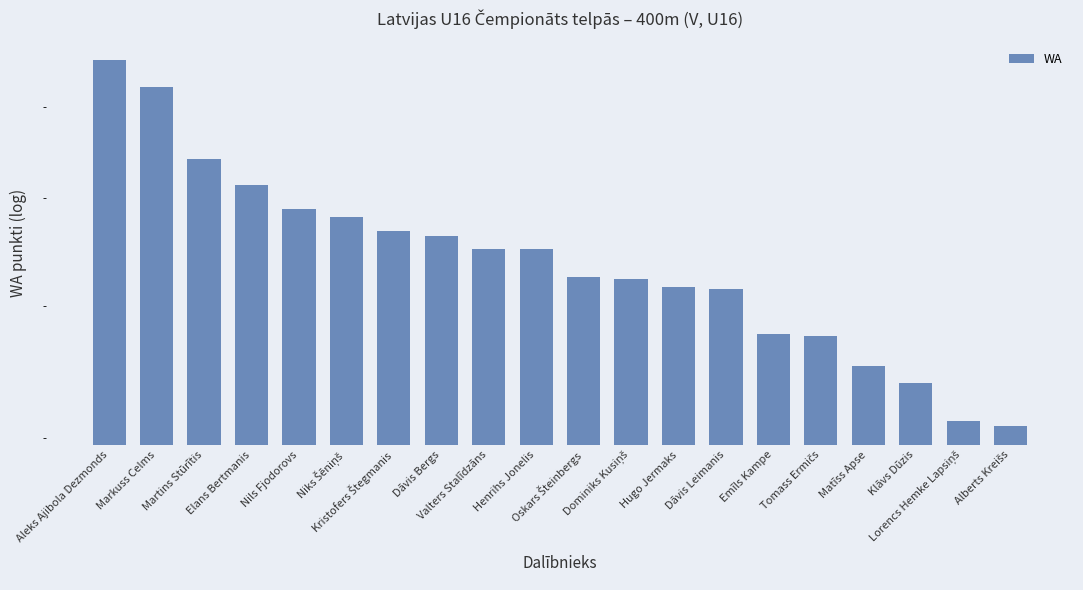

Reading right to left, transcribe all the data shown in this chart.

Alberts Kreišs=408	Lorencs Hemke Lapsiņš=412	Klāvs Dūzis=439	Matīss Apse=452	Tomass Ermičs=475	Emīls Kampe=477	Dāvis Leimanis=515	Hugo Jermaks=516	Dominiks Kusiņš=523	Oskars Šteinbergs=525	Henrihs Jonelis=551	Valters Stalīdzāns=551	Dāvis Bergs=563	Kristofers Štegmanis=568	Niks Šēniņš=581	Nils Fjodorovs=589	Elans Bertmanis=614	Martins Stūrītis=641	Markuss Celms=724	Aleks Ajibola Dezmonds=758